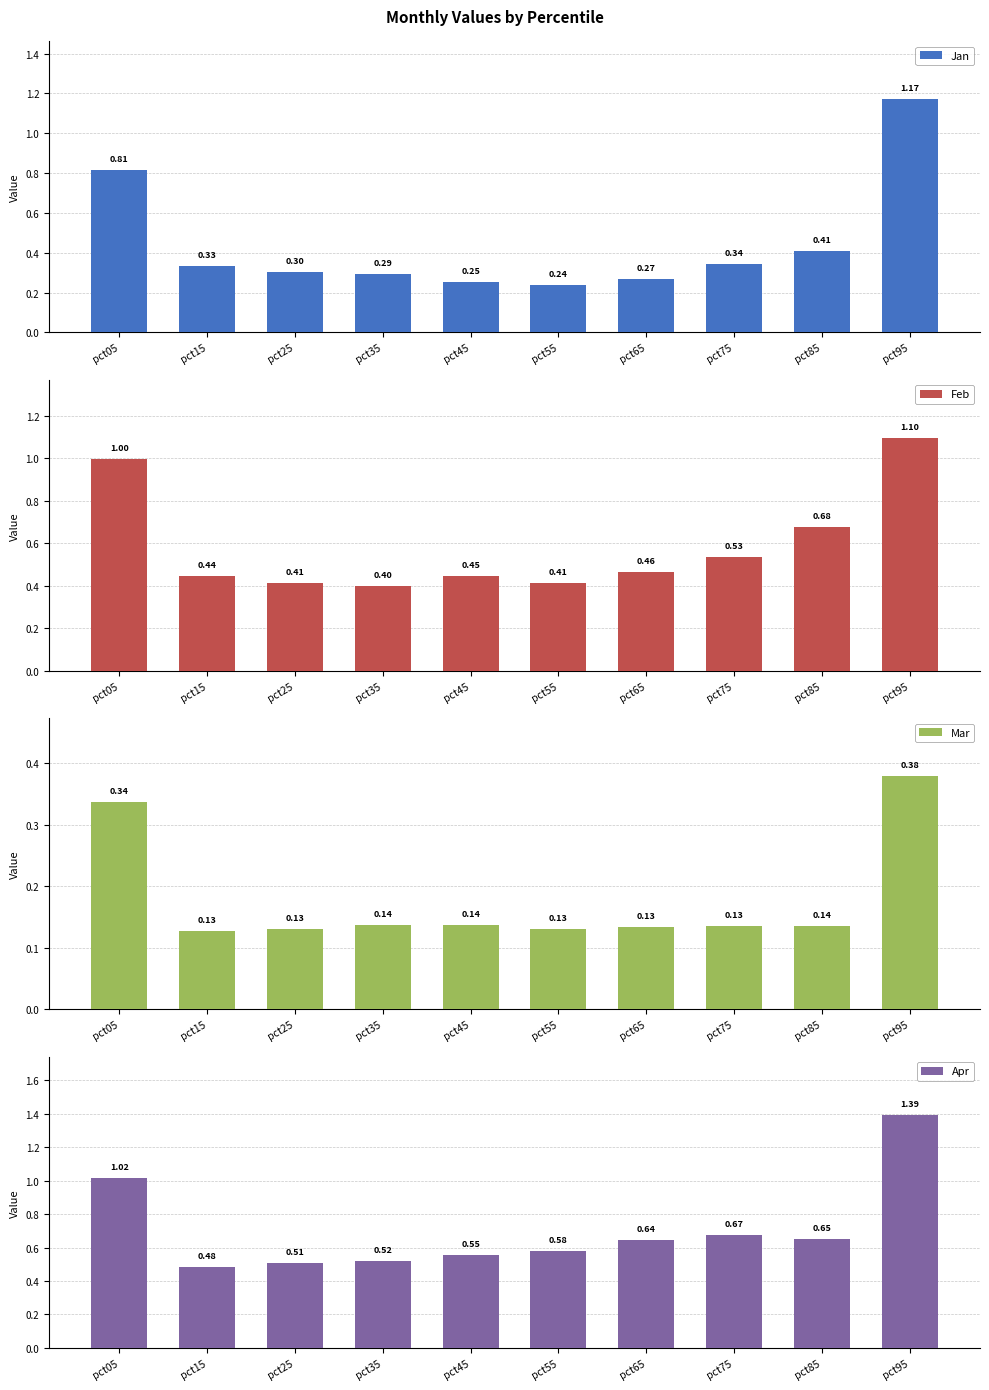

Between pct85 and pct25, which is larger?

pct85